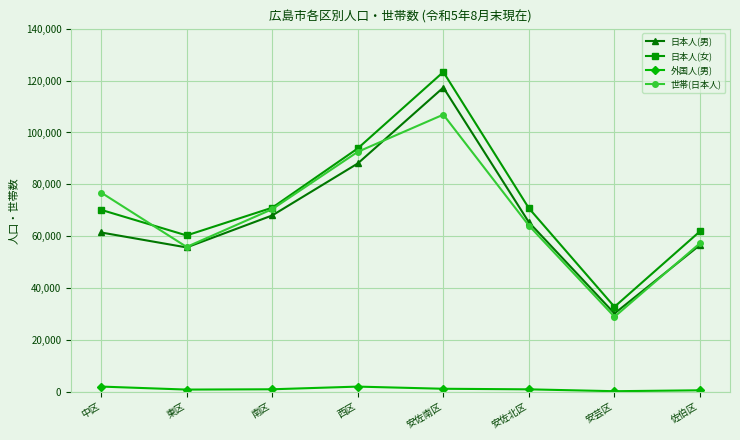

At which category does 世帯(日本人) reach its first local peak?

安佐南区